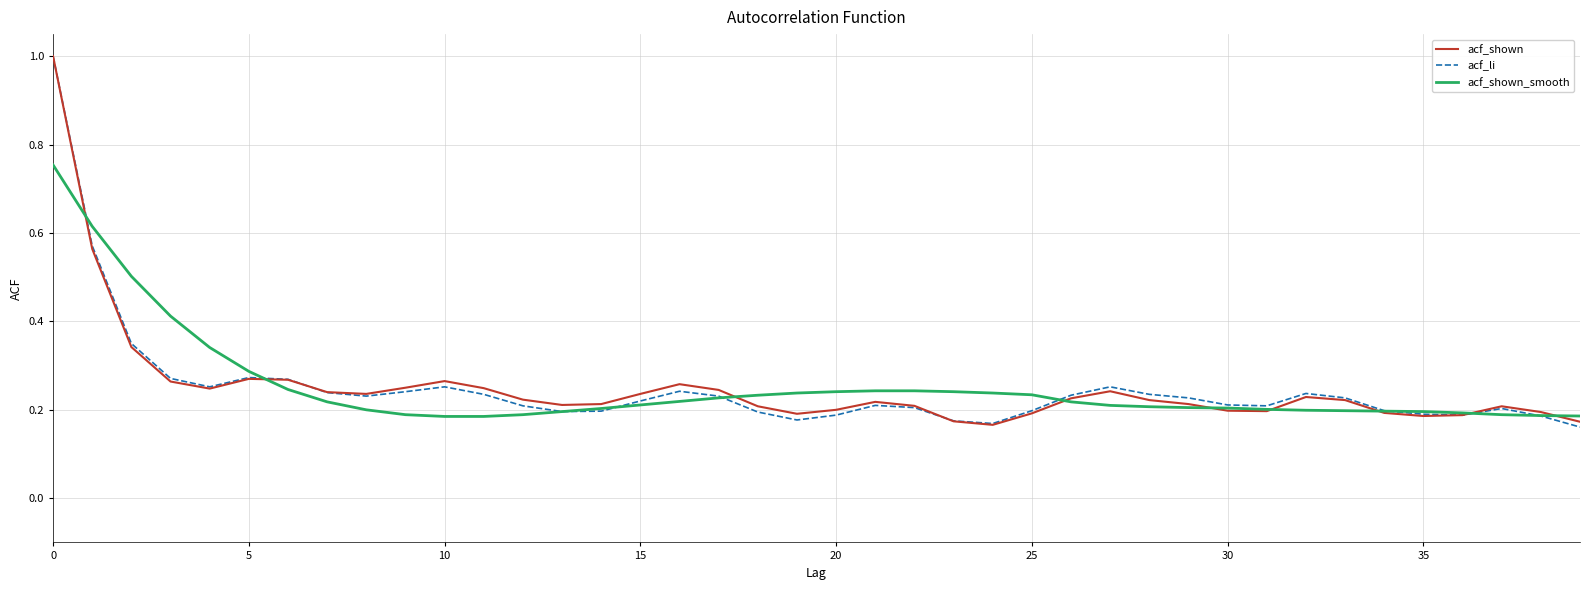

What is the highest value of the acf_shown series?

1.0